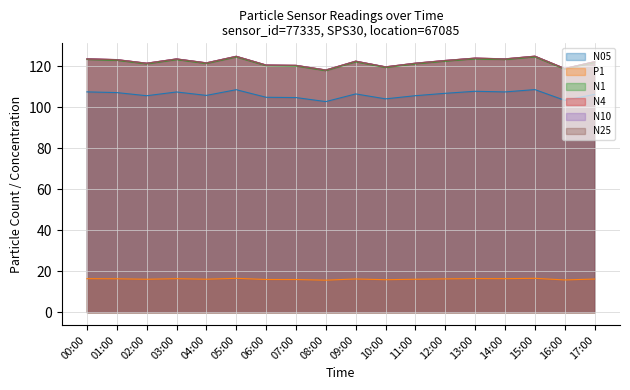

The N10 series shows 120.7 at 06:00. True or false?

True